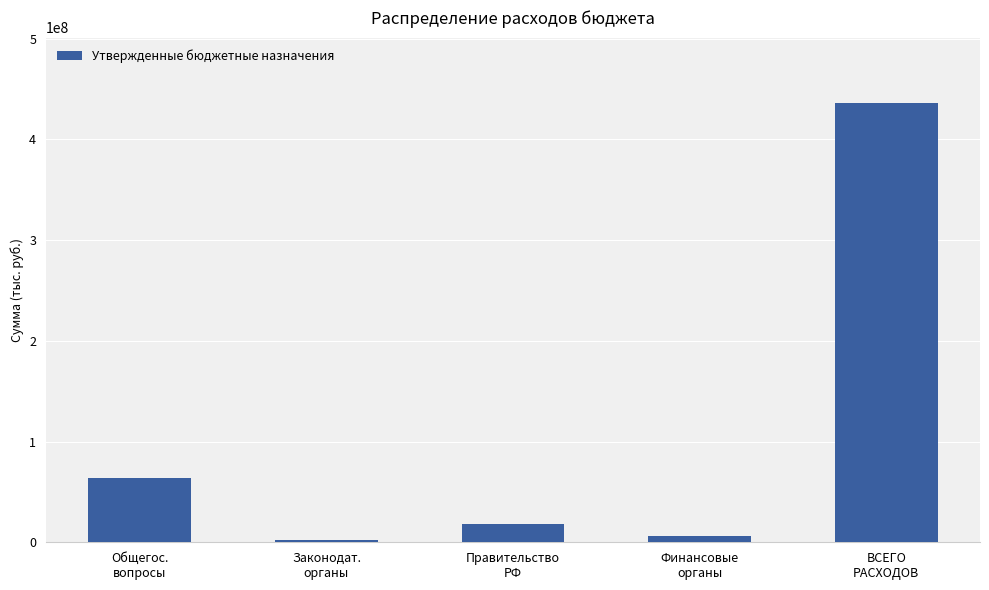

Rank the categories by value from lowest to highest.

Законодат.
органы, Финансовые
органы, Правительство
РФ, Общегос.
вопросы, ВСЕГО
РАСХОДОВ